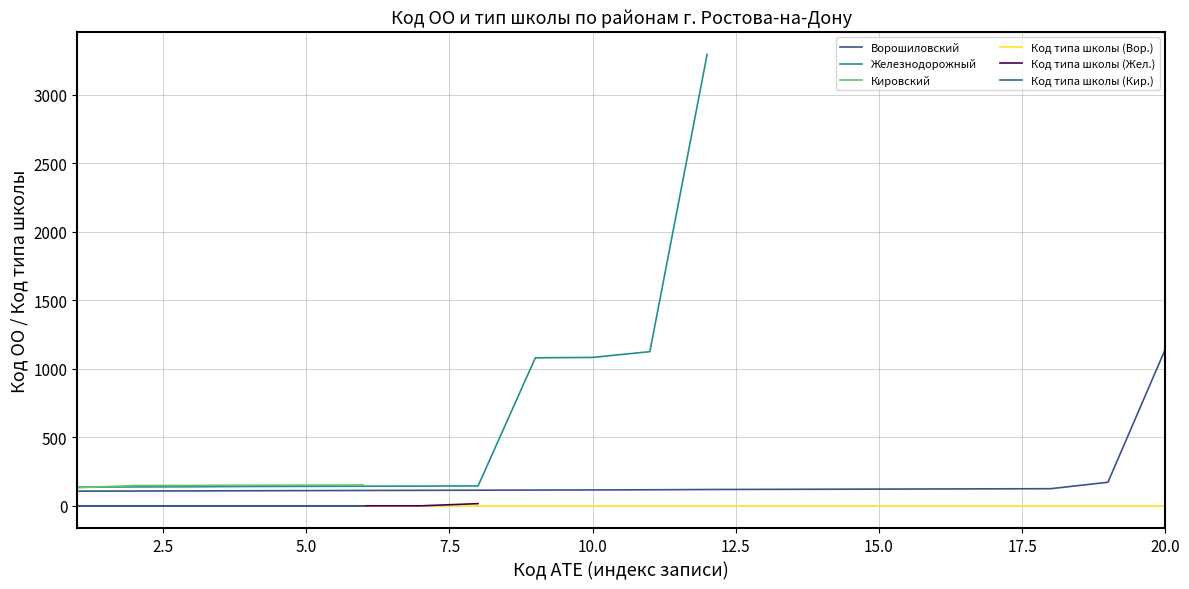

What is the lowest value of the Железнодорожный series?

137.0